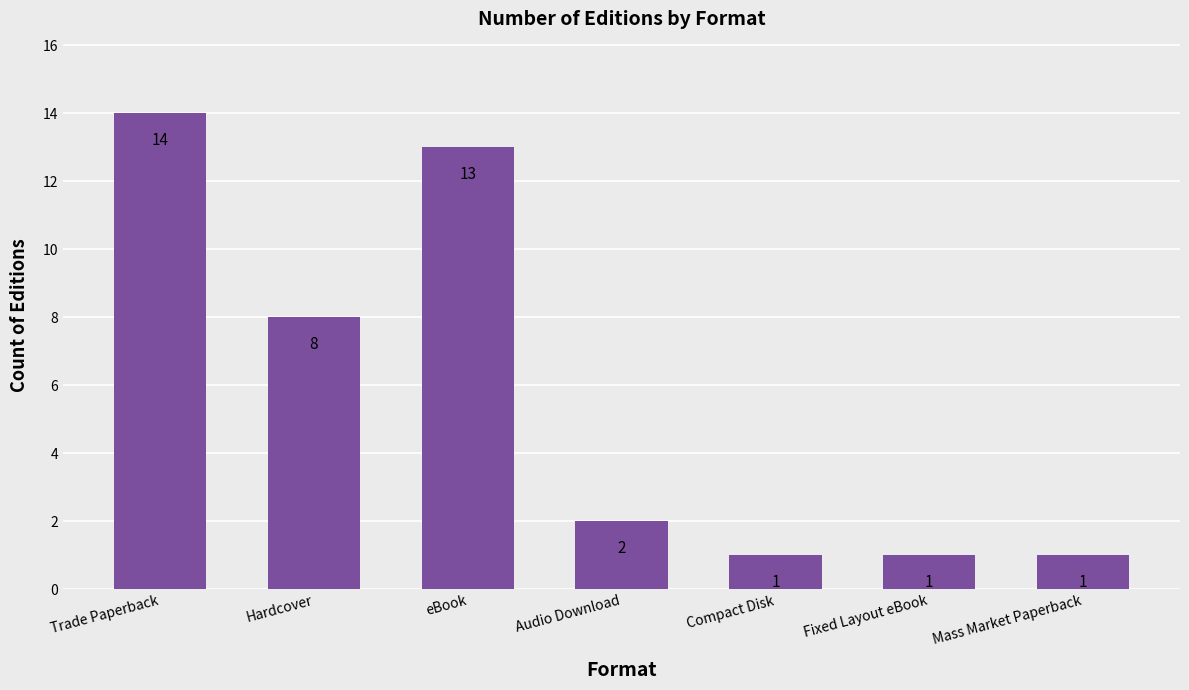

What is the sum of all values?

40